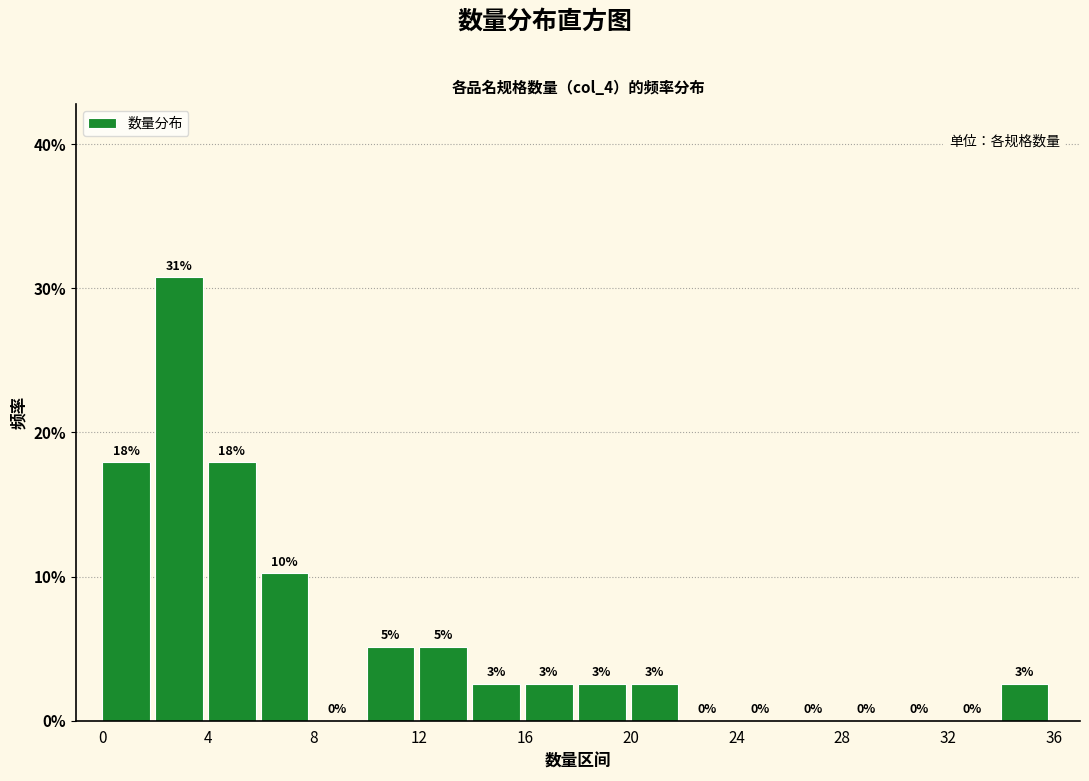

Over which range of the x-axis is the bar tallest?

2 to 4